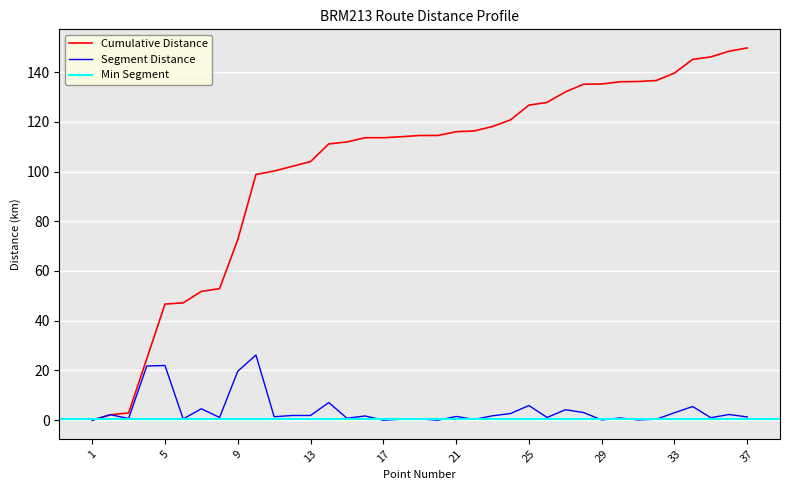

Where is Segment Distance nearest to the value 13?

14